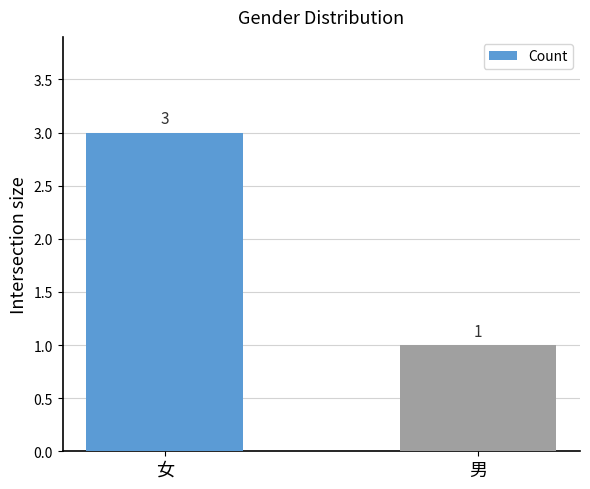

Is it true that the value at 女 is 3?

True